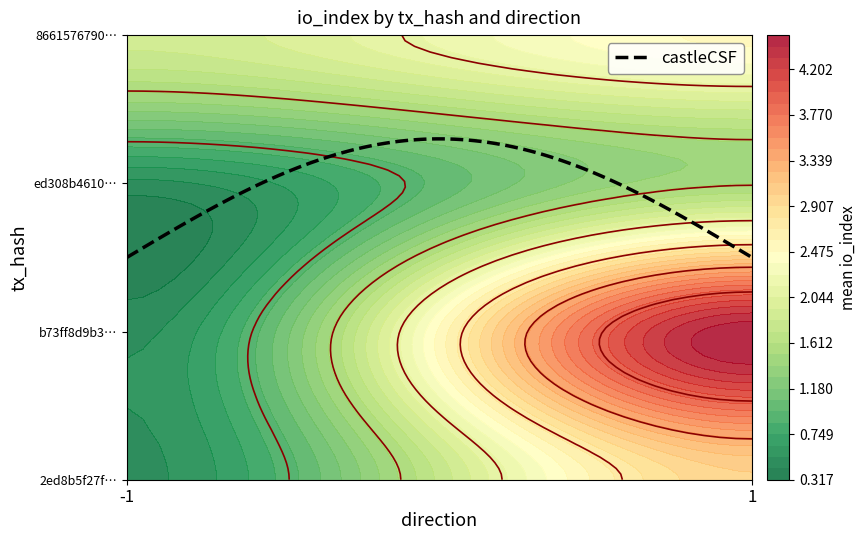

What is the difference between the maximum and minimum values in the b73ff8d9b374903e389e731581dc0df35553262 series?

4